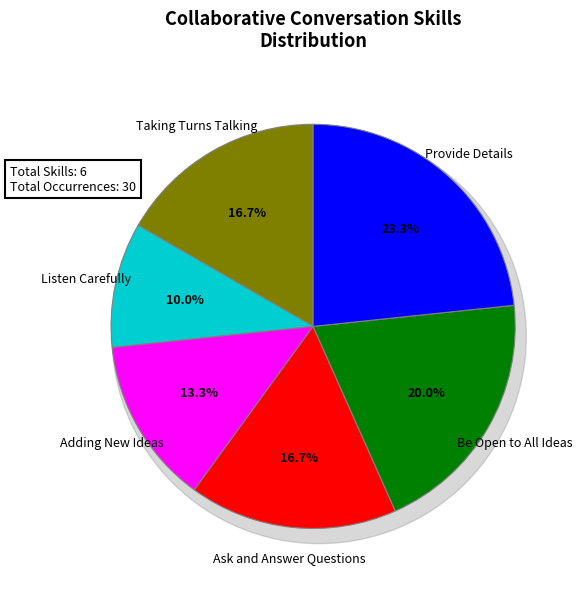

Rank the categories by value from highest to lowest.

Provide Details, Be Open to All Ideas, Taking Turns Talking, Ask and Answer Questions, Adding New Ideas, Listen Carefully